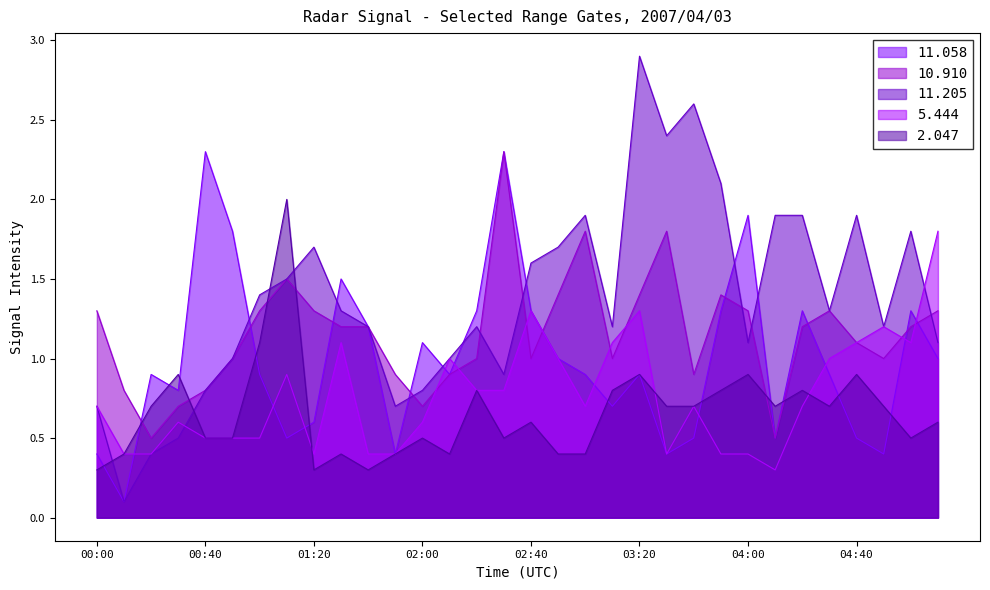

True or false: 11.205 has more than 1 interior local peaks.

True